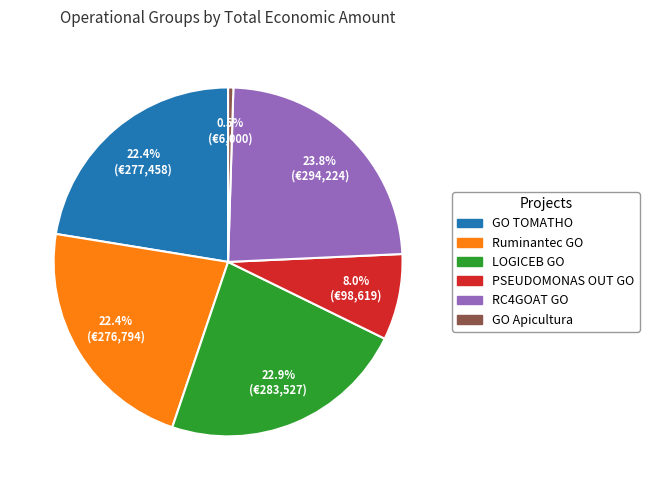

What is the ratio of the value at Ruminantec GO to the value at PSEUDOMONAS OUT GO?

2.8